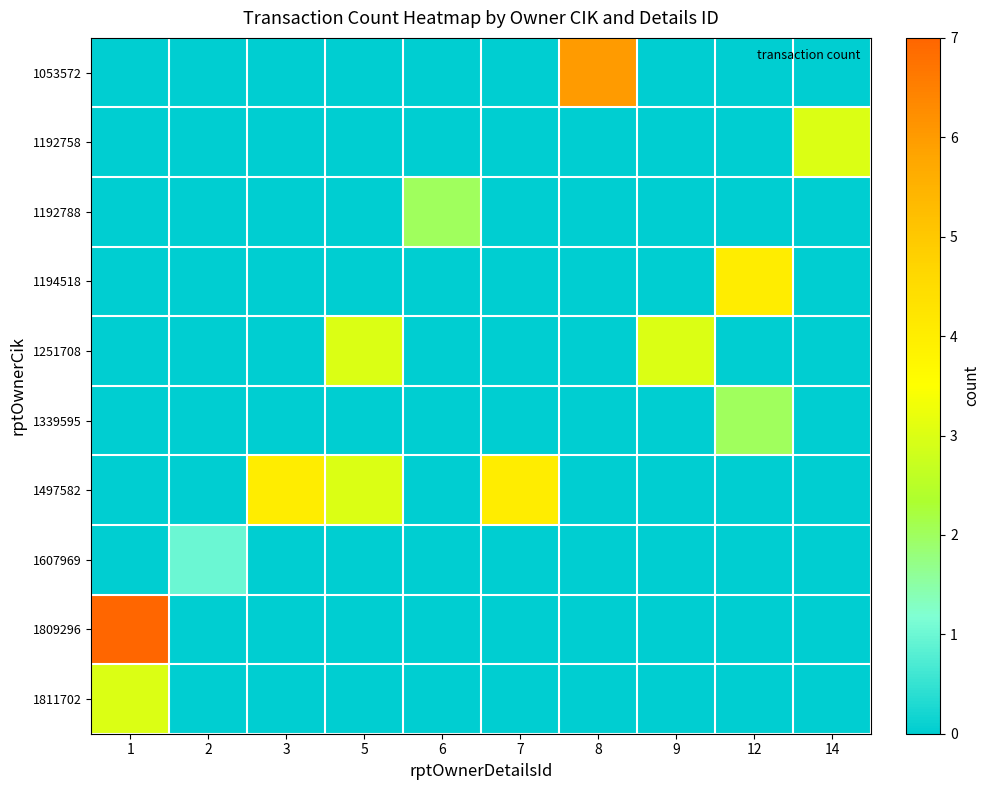

Between 2 and 6, which is larger?

2